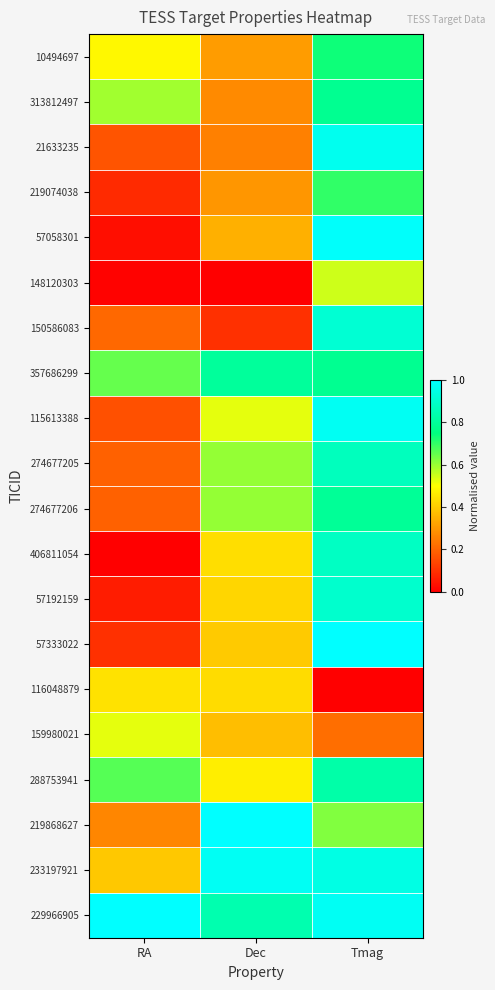

Reading left to right, list all the values displayed in this chart.

10494697: RA=0.5	Dec=0.3	Tmag=0.7
313812497: RA=0.6	Dec=0.3	Tmag=0.8
21633235: RA=0.2	Dec=0.3	Tmag=1.0
219074038: RA=0.1	Dec=0.3	Tmag=0.7
57058301: RA=0.0	Dec=0.3	Tmag=1.0
148120303: RA=0.0	Dec=0.0	Tmag=0.5
150586083: RA=0.2	Dec=0.1	Tmag=0.9
357686299: RA=0.6	Dec=0.8	Tmag=0.8
115613388: RA=0.2	Dec=0.5	Tmag=1.0
274677205: RA=0.2	Dec=0.6	Tmag=0.9
274677206: RA=0.2	Dec=0.6	Tmag=0.8
406811054: RA=0.0	Dec=0.4	Tmag=0.9
57192159: RA=0.1	Dec=0.4	Tmag=0.9
57333022: RA=0.1	Dec=0.4	Tmag=1.0
116048879: RA=0.4	Dec=0.4	Tmag=0.0
159980021: RA=0.5	Dec=0.4	Tmag=0.2
288753941: RA=0.7	Dec=0.5	Tmag=0.8
219868627: RA=0.3	Dec=1.0	Tmag=0.6
233197921: RA=0.4	Dec=1.0	Tmag=0.9
229966905: RA=1.0	Dec=0.8	Tmag=1.0